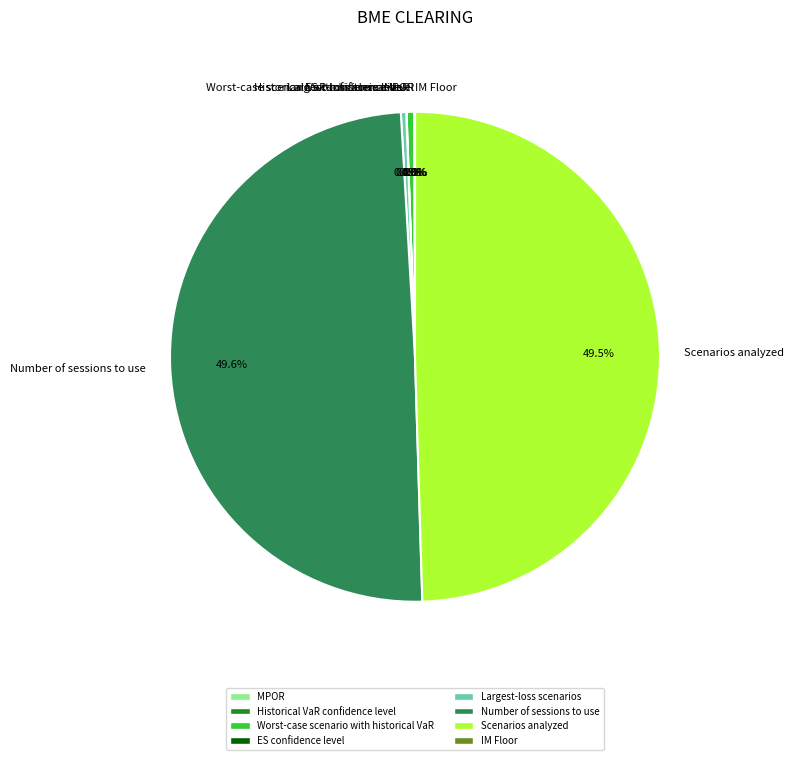

Is there a majority slice in this chart?

No